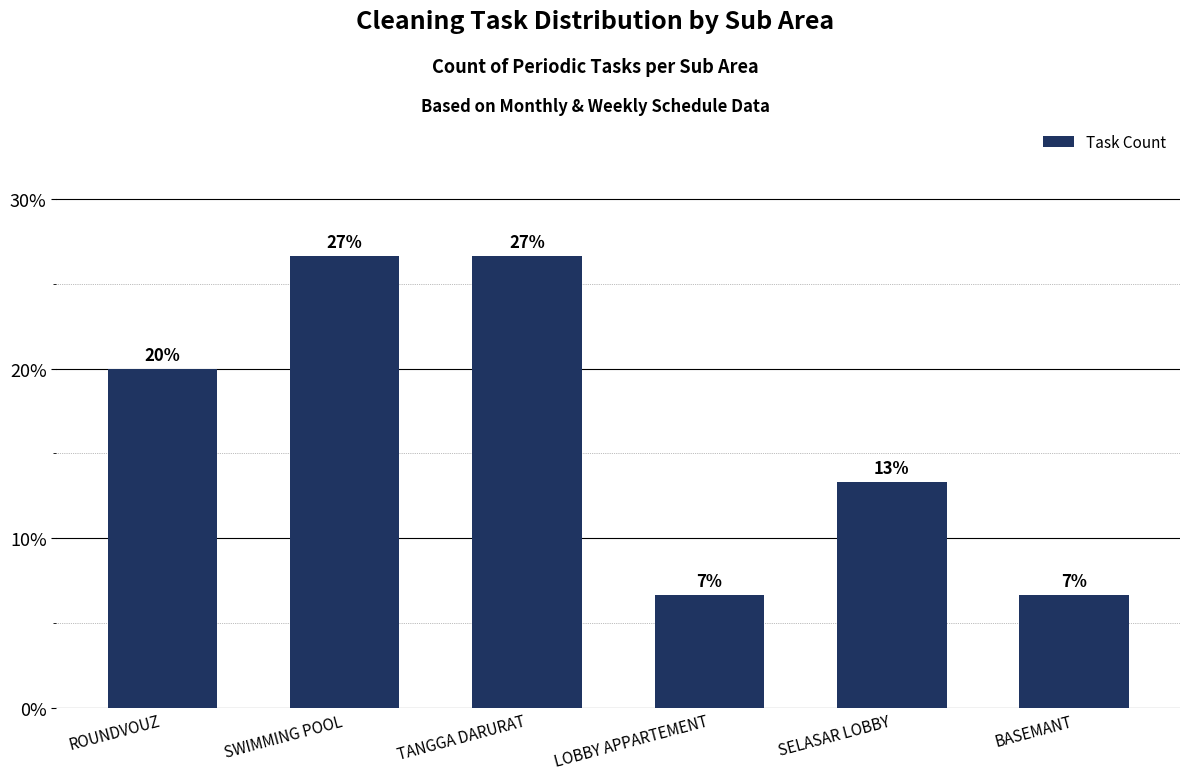

How many bars are there in total?

6